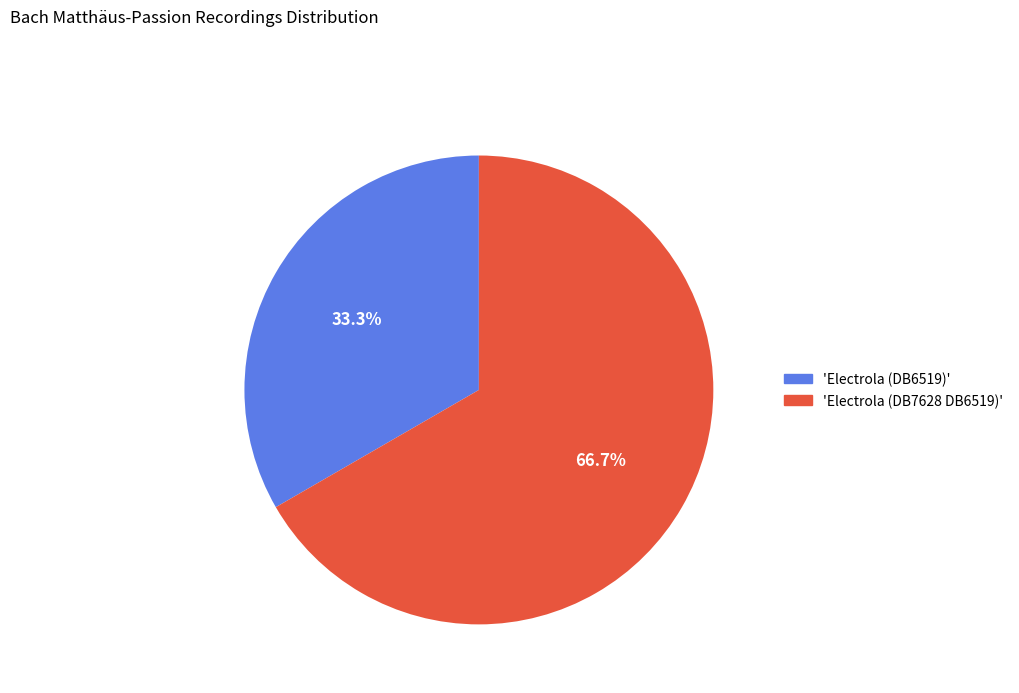

Combined, do 'Electrola (DB7628 DB6519)' and 'Electrola (DB6519)' account for over 50%?

Yes